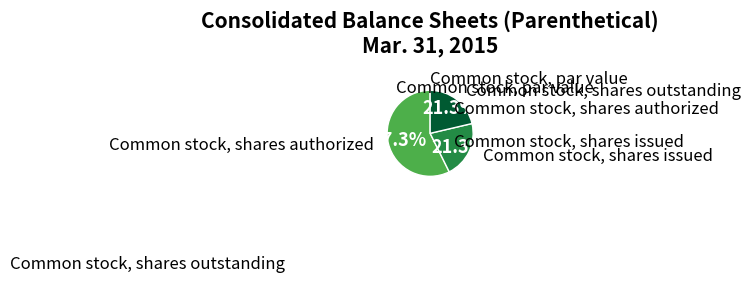

Does any single category account for the majority?

Yes